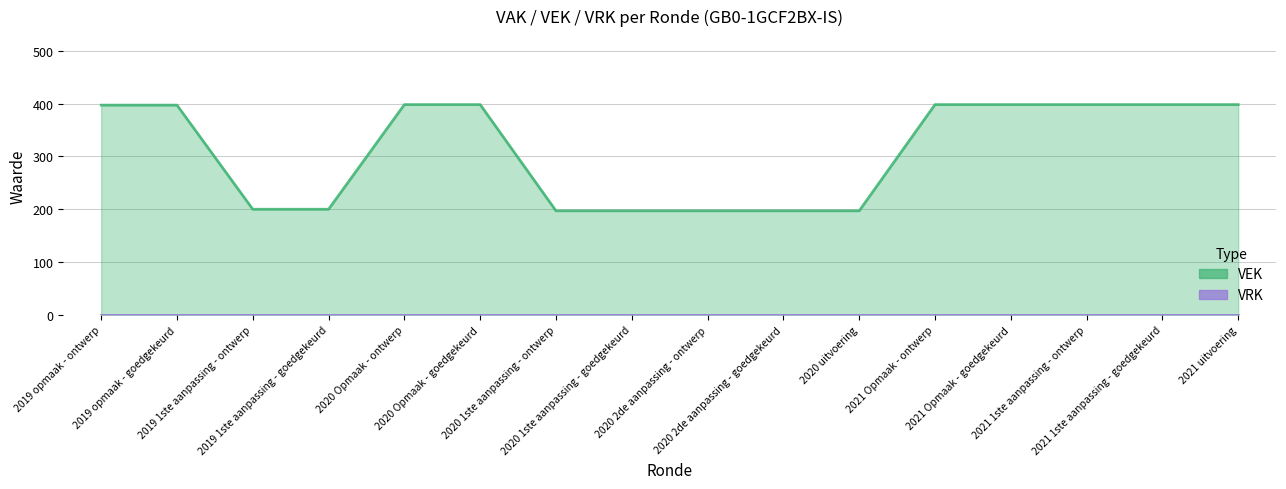

True or false: the data has more than 2 interior local peaks.

False